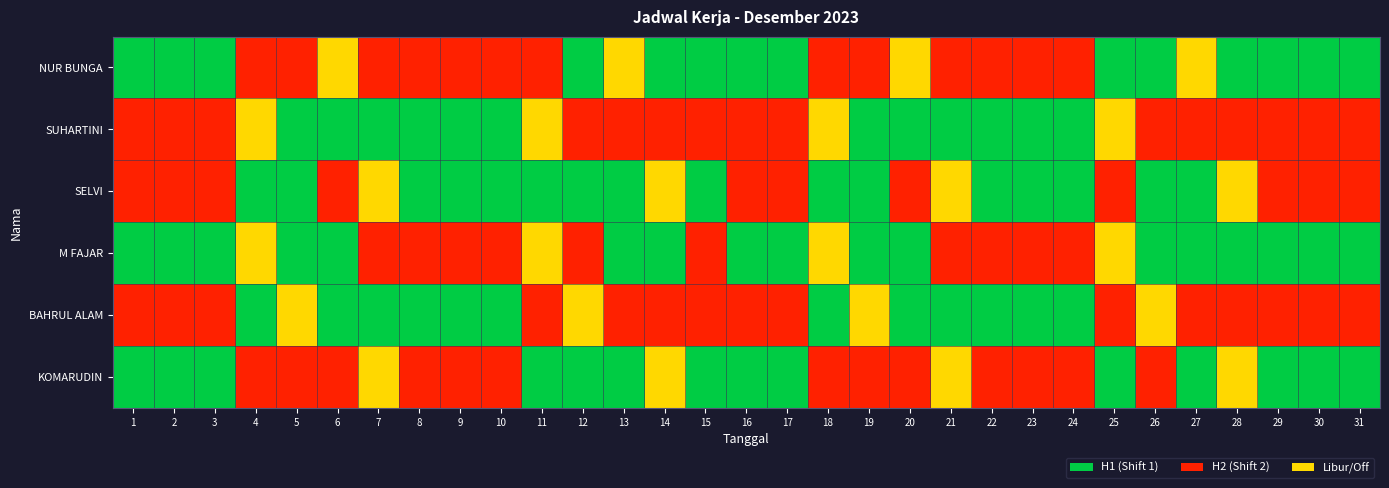

Which series has the widest spread of values?

NUR BUNGA